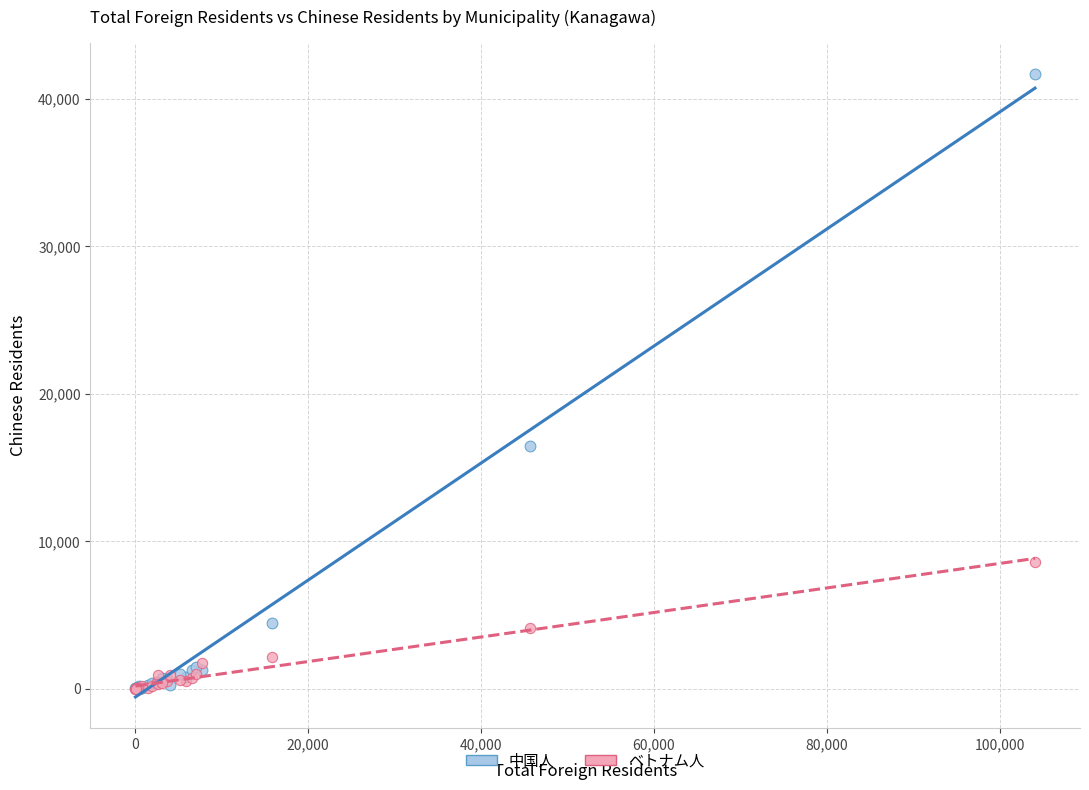

Across all series, what Y value is closest to 20852?

16438